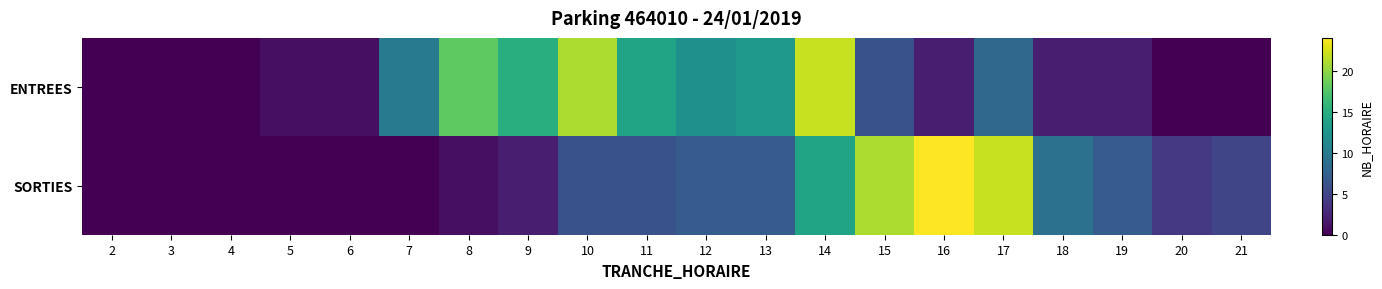

Which series has the largest total across all categories?

ENTREES